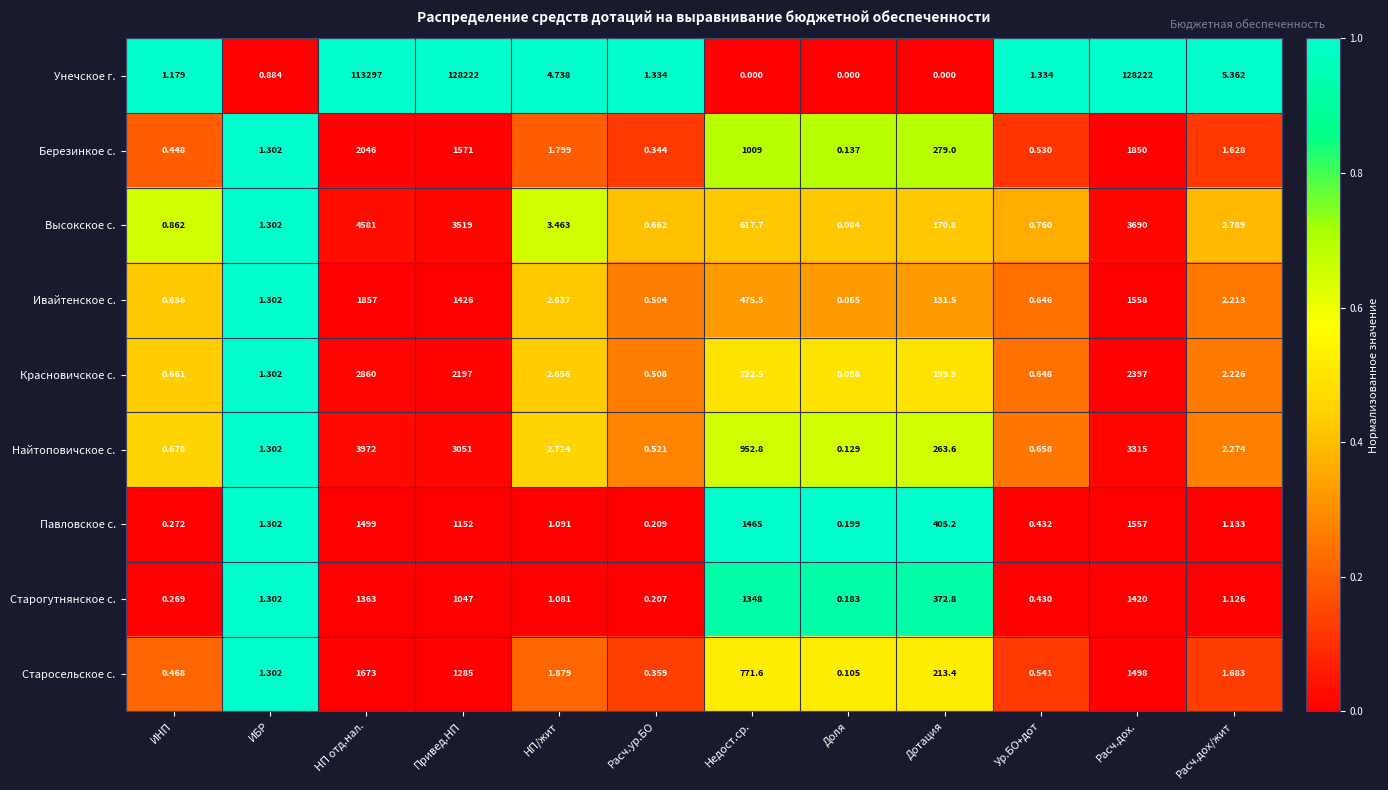

Between НП/жит and Недост.ср., which series saw the biggest shift?

Павловское с.